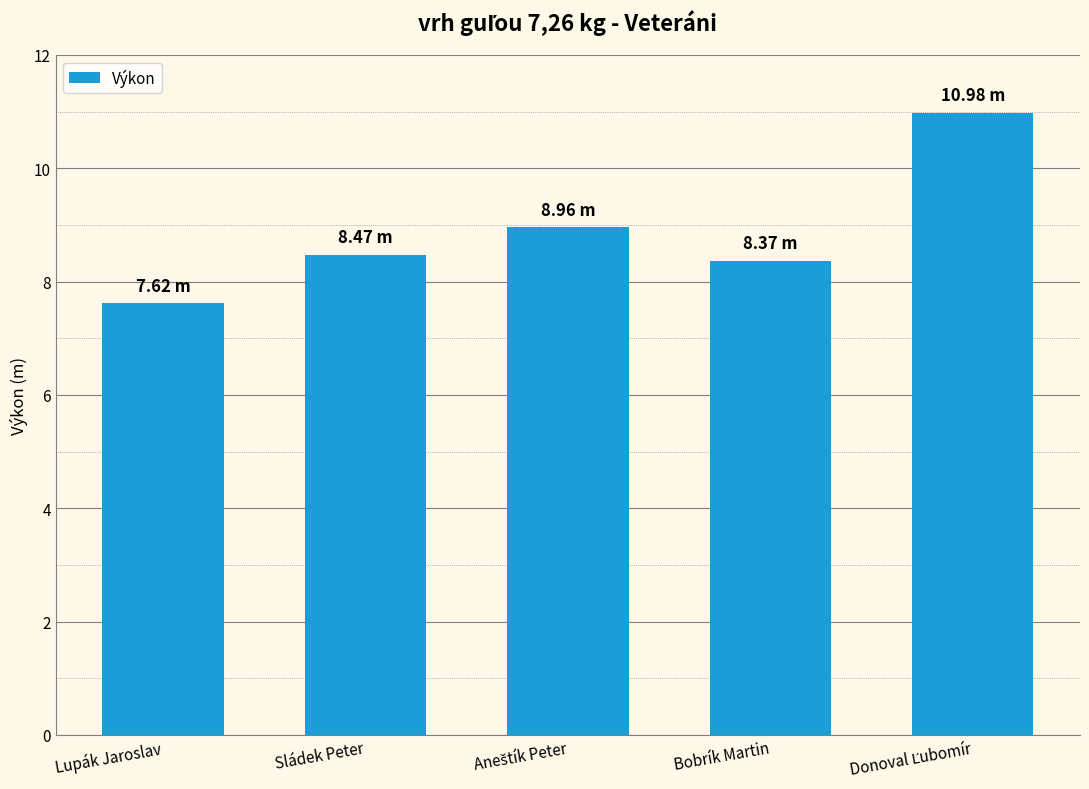

Does the chart contain any negative values?

No